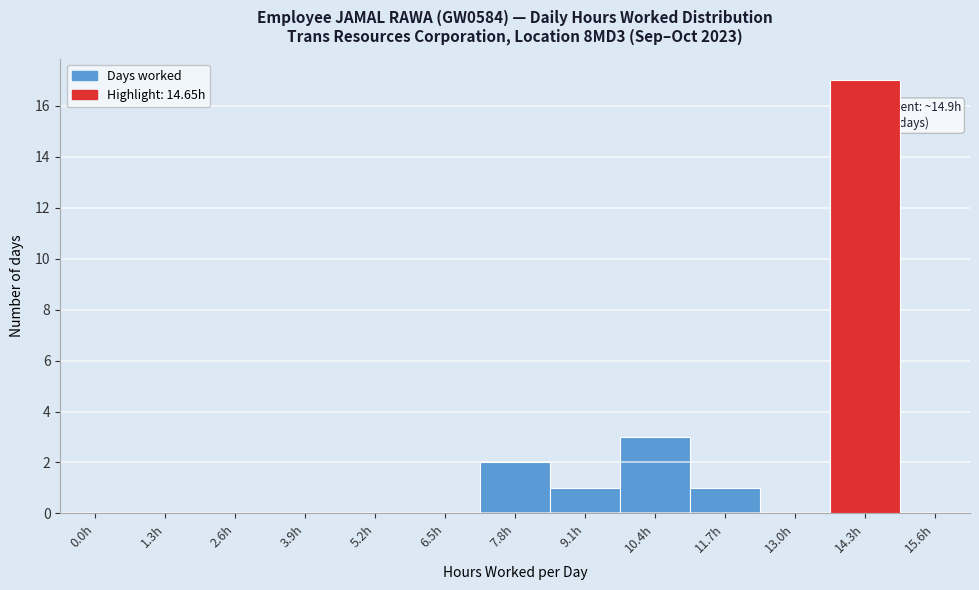

Reading left to right, what are all the values shown in this chart?

0.0h=0	1.3h=0	2.6h=0	3.9h=0	5.2h=0	6.5h=0	7.8h=2	9.1h=1	10.4h=3	11.7h=1	13.0h=0	14.3h=17	15.6h=0